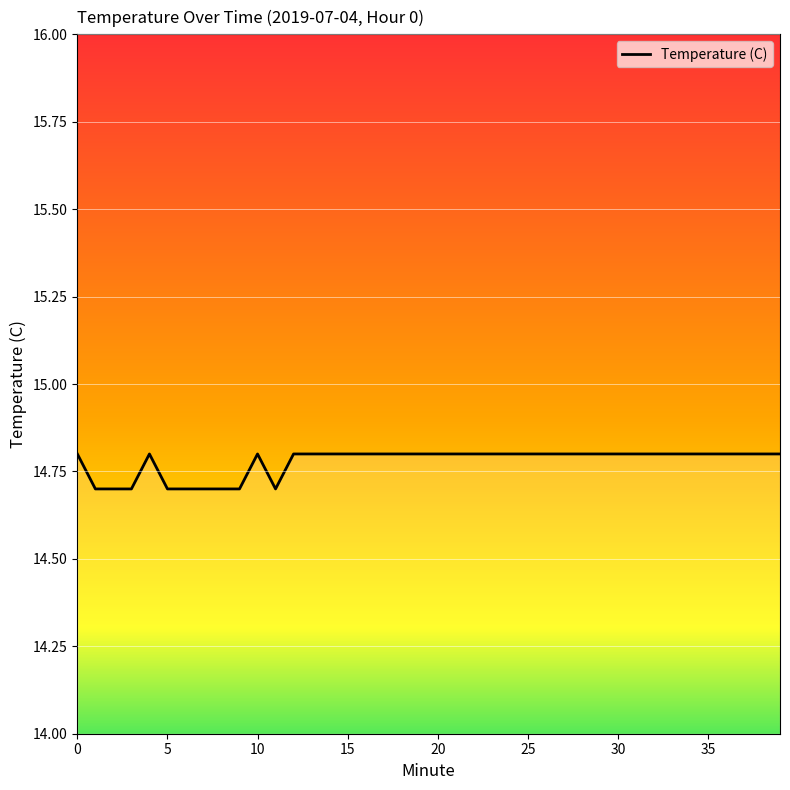

What is the greatest value displayed?

14.8